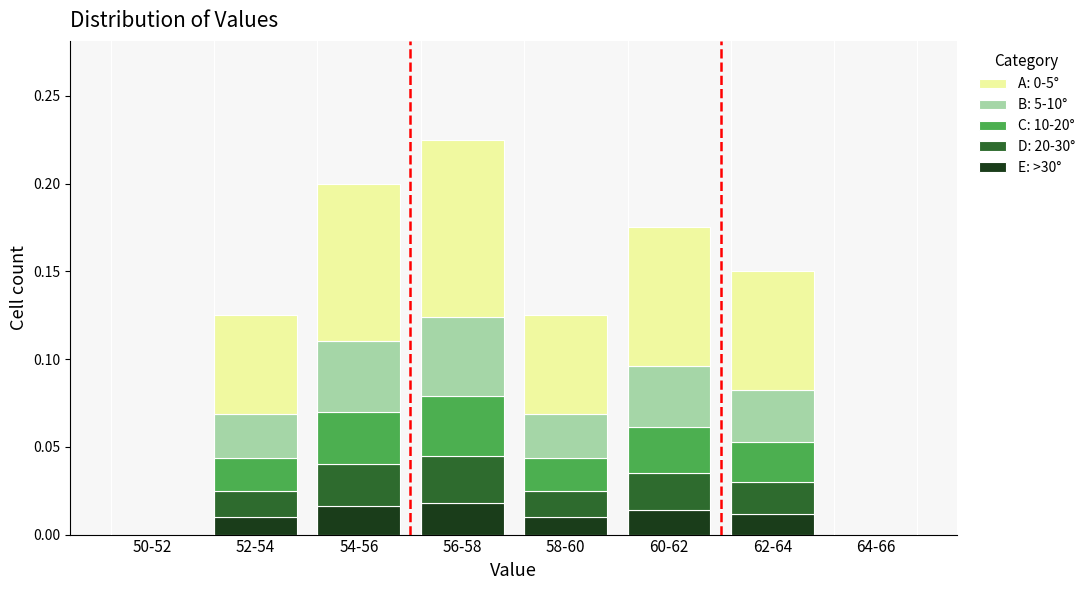

True or false: E: >30° has a value of 0.0 at 54-56.

True